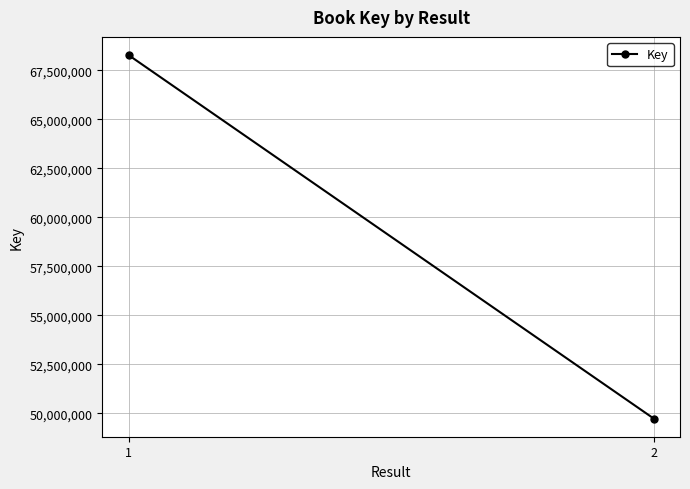

Reading right to left, transcribe all the data shown in this chart.

49742434	68271681